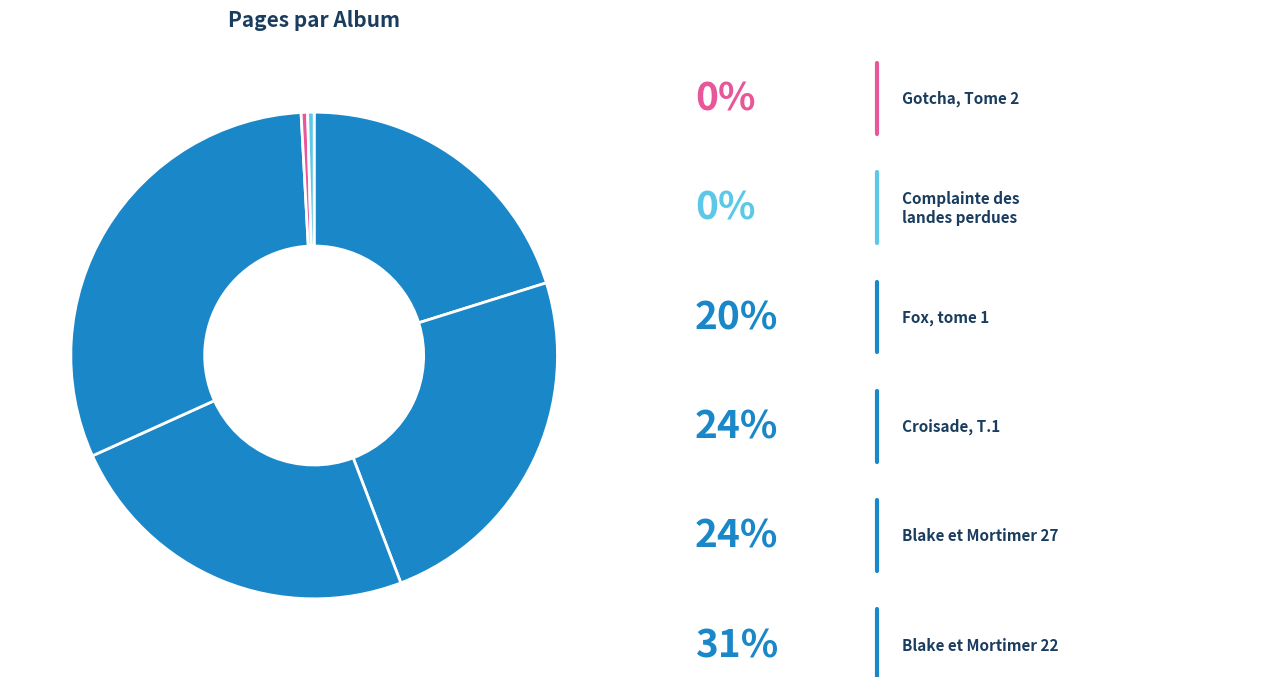

How many segments does this pie chart have?

6